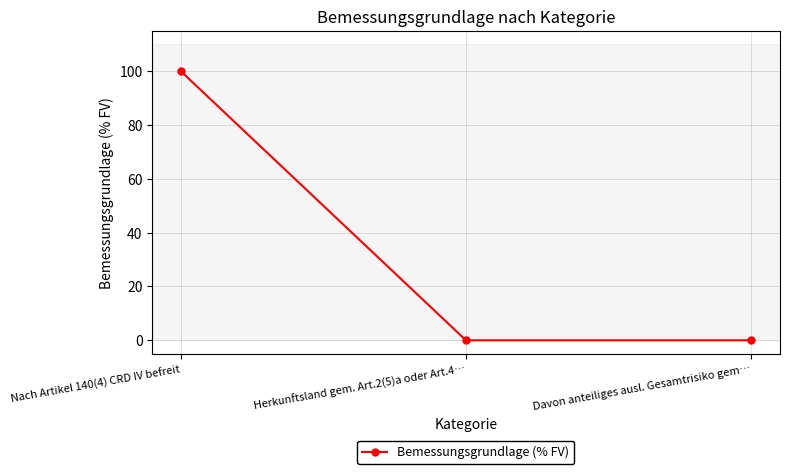

Reading left to right, transcribe all the data shown in this chart.

Nach Artikel 140(4) CRD IV befreit=100.0	Herkunftsland gem. Art.2(5)a oder Art.4…=0.0	Davon anteiliges ausl. Gesamtrisiko gem…=0.0